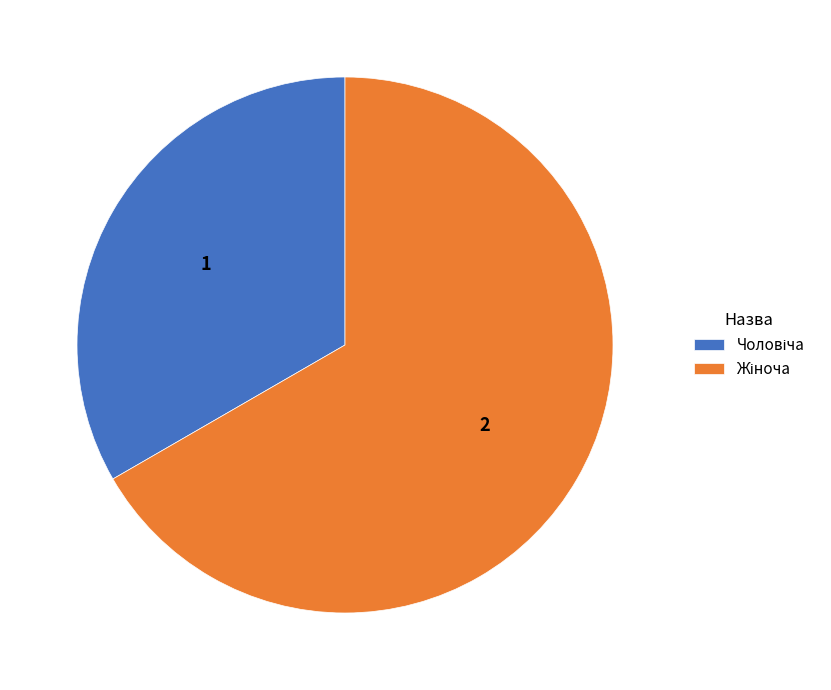

Does any single category account for the majority?

Yes